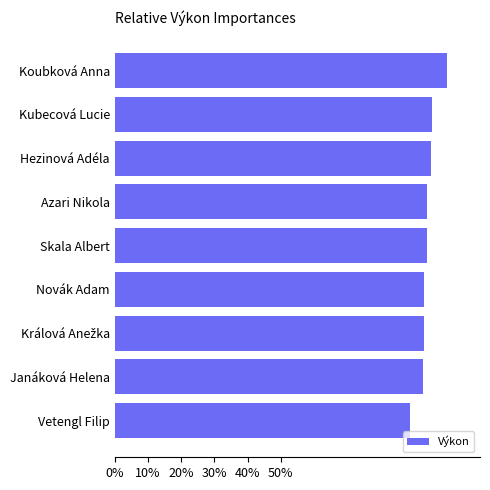

Does the chart contain stacked bars?

No